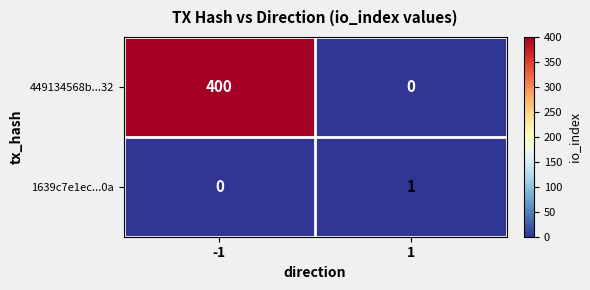

What is the total value across all series at 1?

1